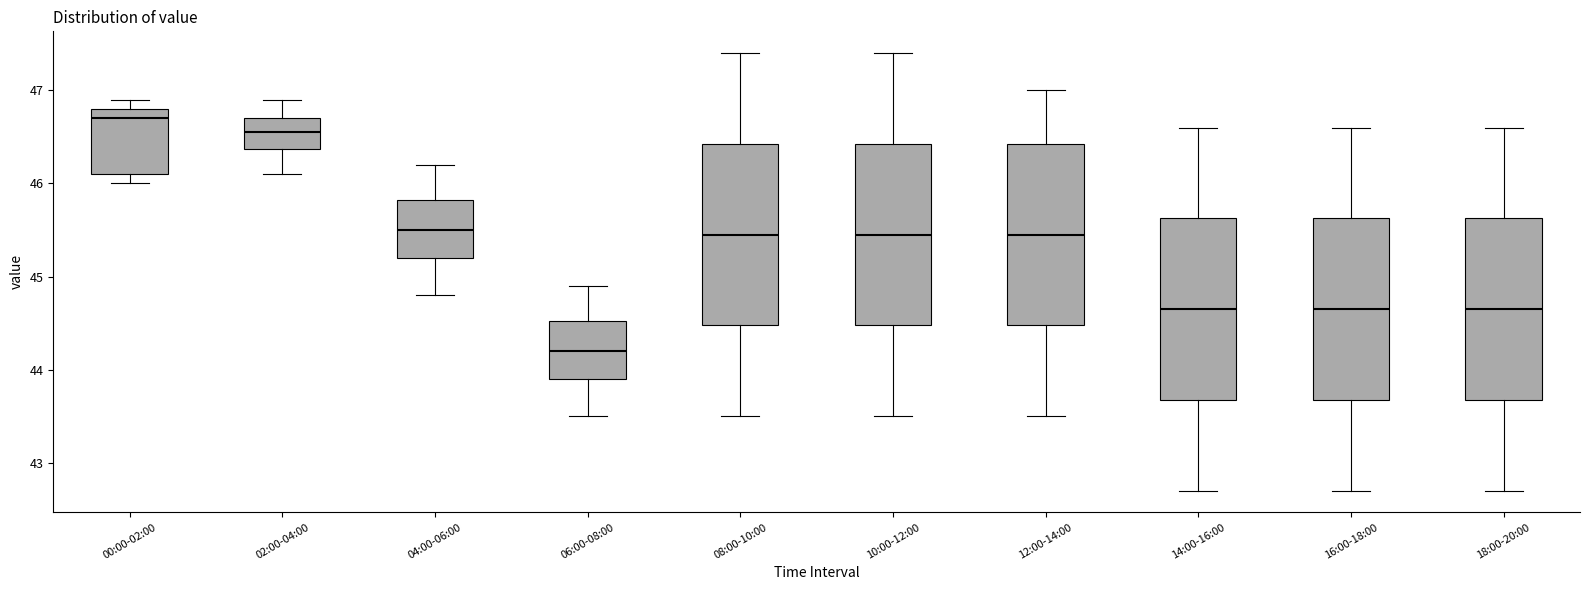

Reading left to right, read every box against the y-axis: the position of its median line, the range the box covers, and the ends of its whiskers. The values are not printed on the chart, so give them approximately, as read against the axis.

00:00-02:00: median 46.7, box 46.1 to 46.8, whiskers 46.0 to 46.9
02:00-04:00: median 46.6, box 46.4 to 46.7, whiskers 46.1 to 46.9
04:00-06:00: median 45.5, box 45.2 to 45.8, whiskers 44.8 to 46.2
06:00-08:00: median 44.2, box 43.9 to 44.5, whiskers 43.5 to 44.9
08:00-10:00: median 45.5, box 44.5 to 46.4, whiskers 43.5 to 47.4
10:00-12:00: median 45.5, box 44.5 to 46.4, whiskers 43.5 to 47.4
12:00-14:00: median 45.5, box 44.5 to 46.4, whiskers 43.5 to 47.0
14:00-16:00: median 44.7, box 43.7 to 45.6, whiskers 42.7 to 46.6
16:00-18:00: median 44.7, box 43.7 to 45.6, whiskers 42.7 to 46.6
18:00-20:00: median 44.7, box 43.7 to 45.6, whiskers 42.7 to 46.6